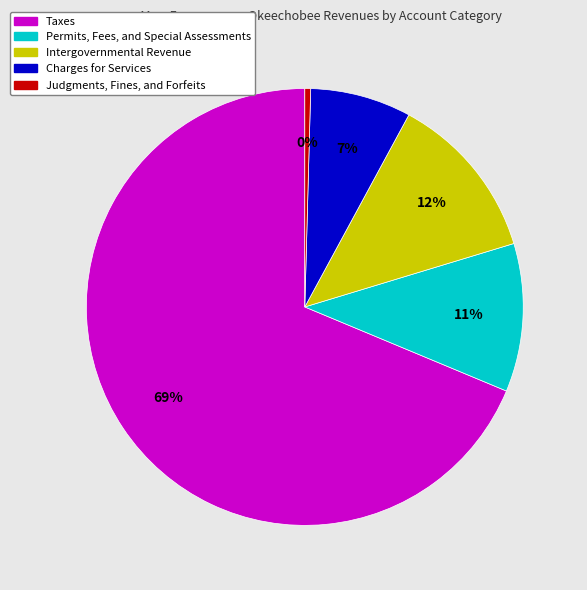

What is the largest slice in the pie chart?

Taxes